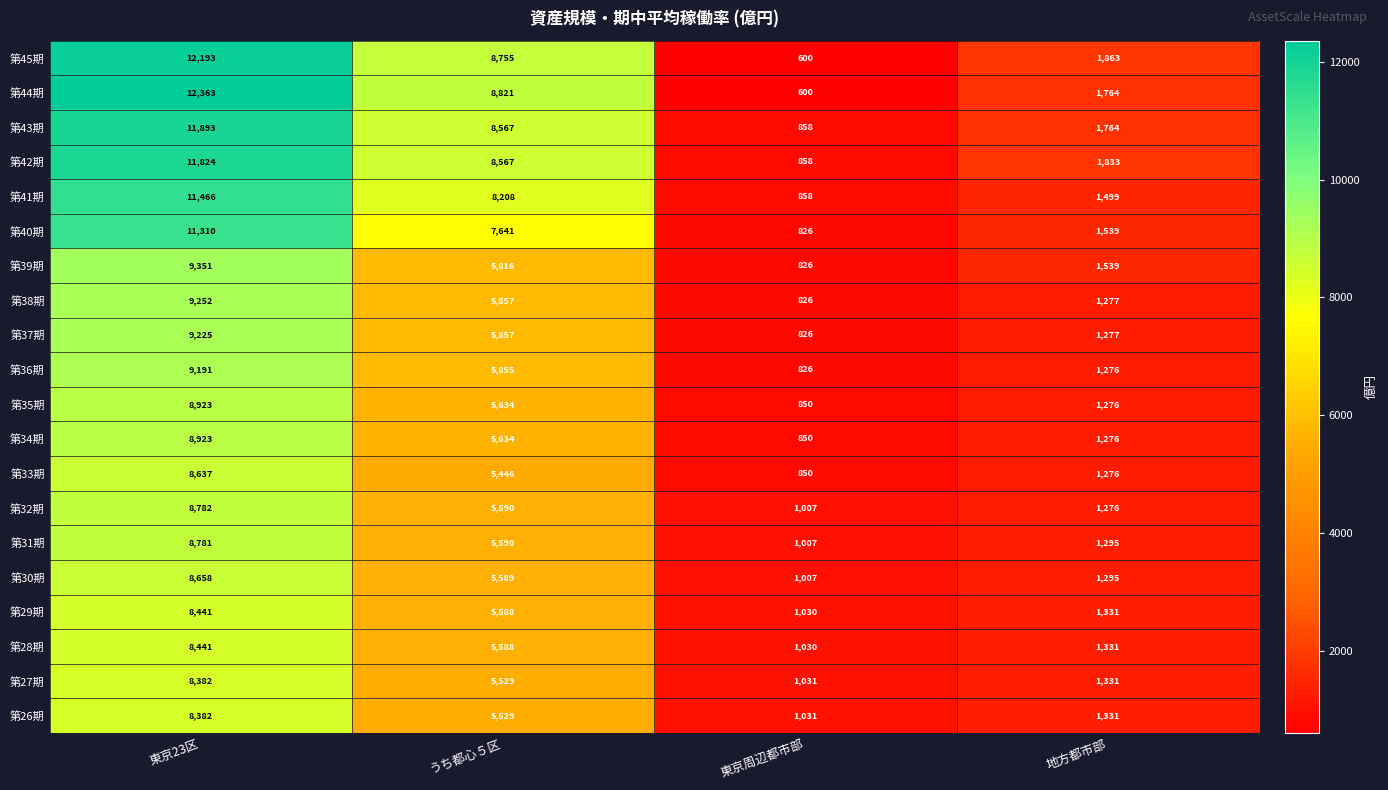

Which series has the largest range (max minus min)?

第44期